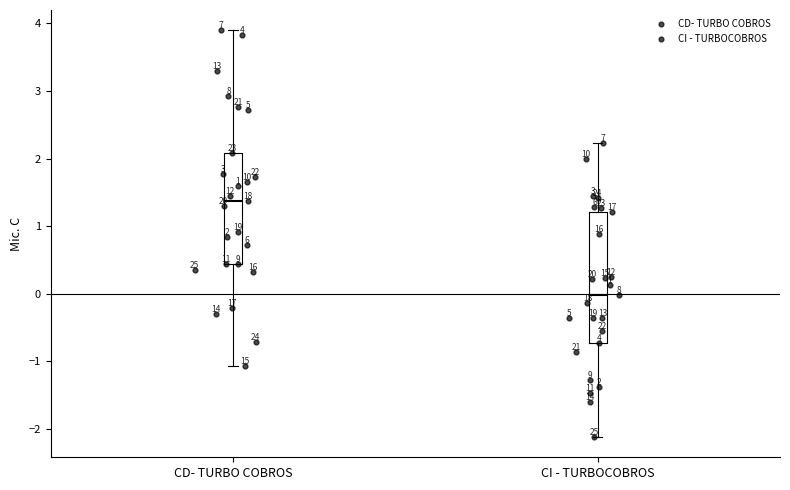

Which box is the tallest, from its lower edge to its upper edge?

CI - TURBOCOBROS